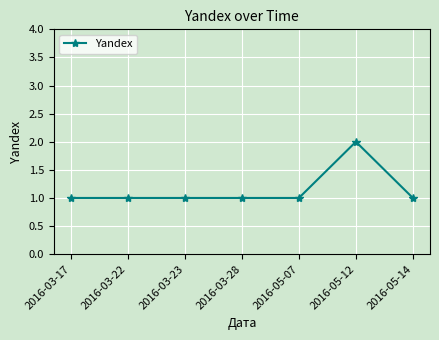

Reading right to left, what are all the values shown in this chart?

2016-05-14=1	2016-05-12=2	2016-05-07=1	2016-03-28=1	2016-03-23=1	2016-03-22=1	2016-03-17=1